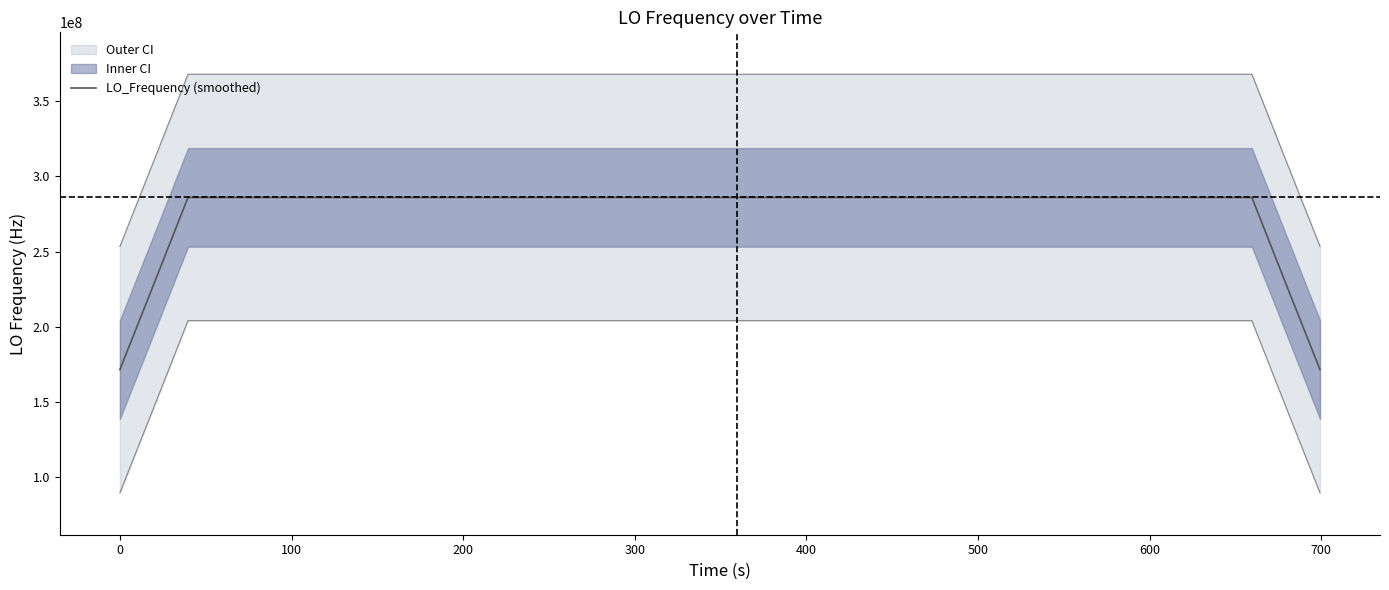

What is the lowest value of the LO_Frequency (smoothed) series?

171647279.8